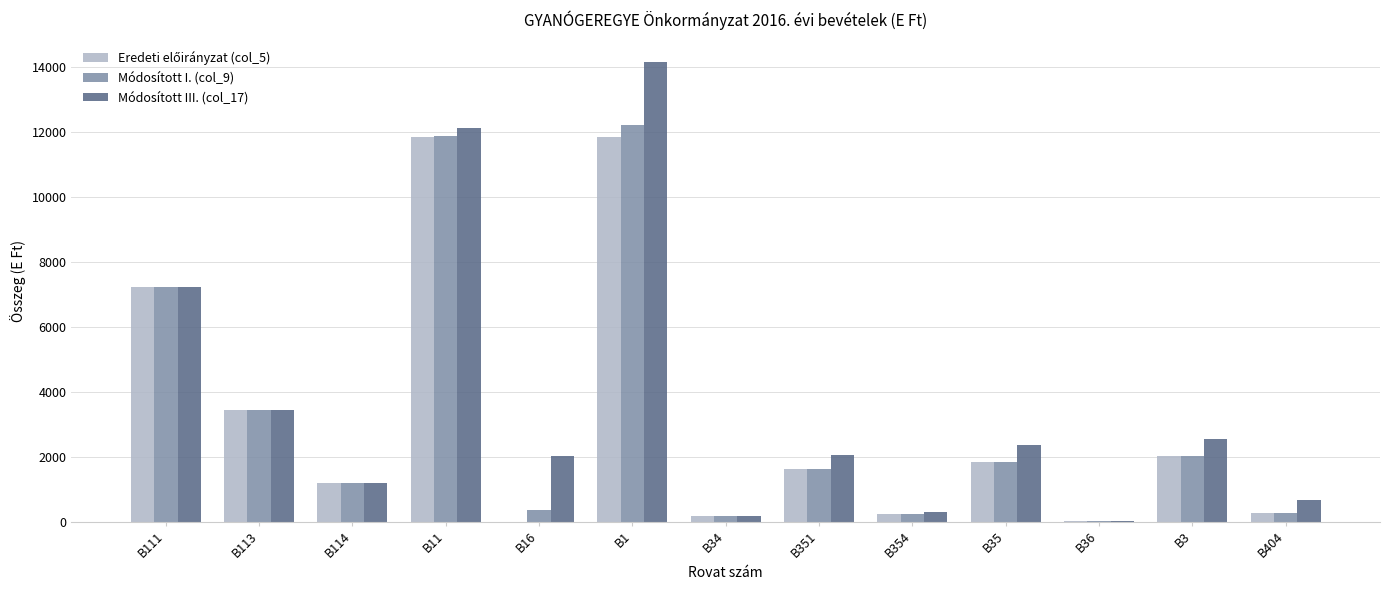

The value of Módosított III. (col_17) at B351 is 2055. True or false?

True